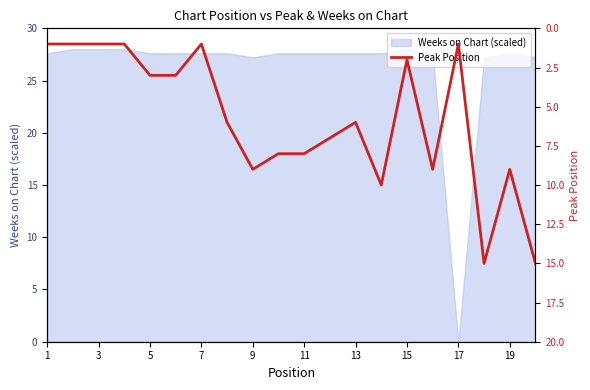

The Weeks on Chart (scaled) series shows 42.9 at 9. True or false?

False